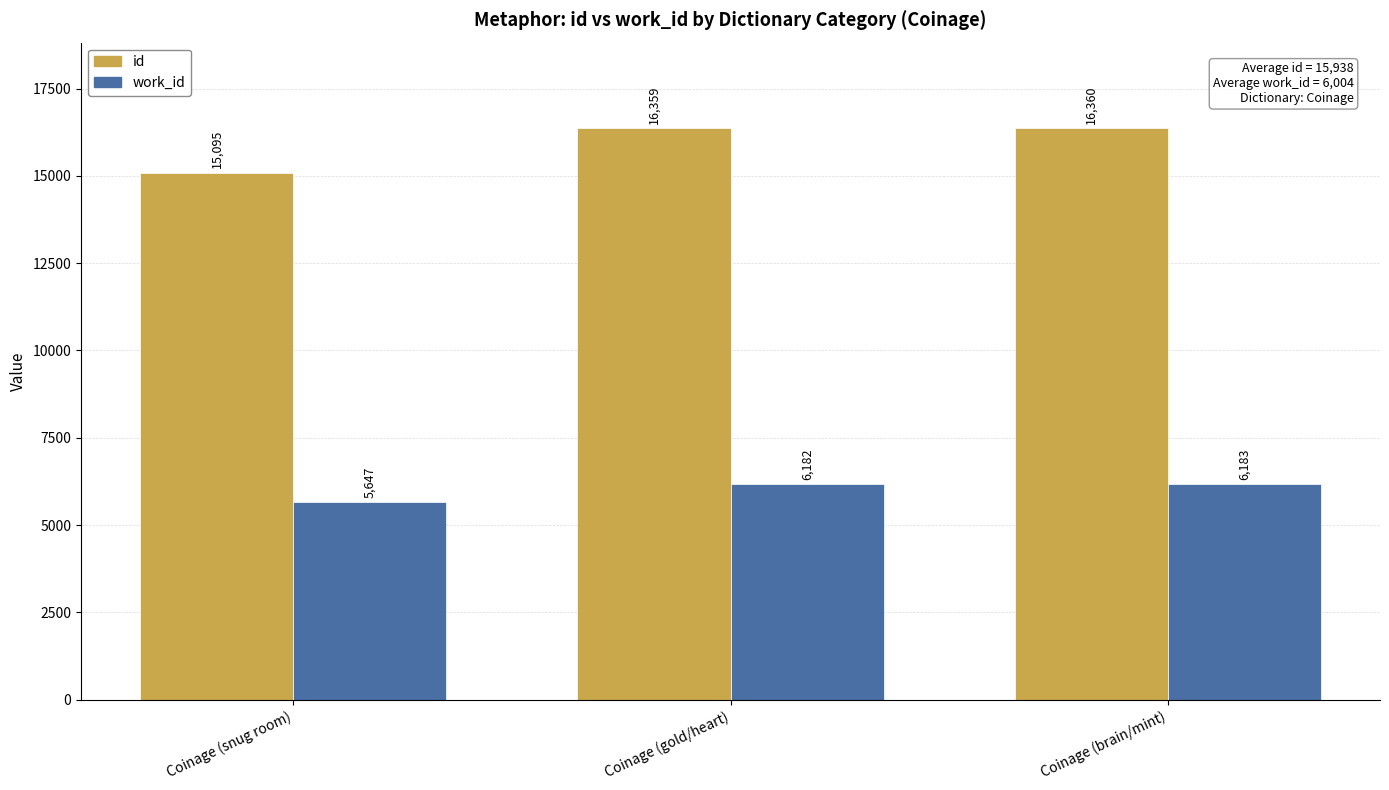

At which category is the sum across all series the highest?

Coinage (brain/mint)